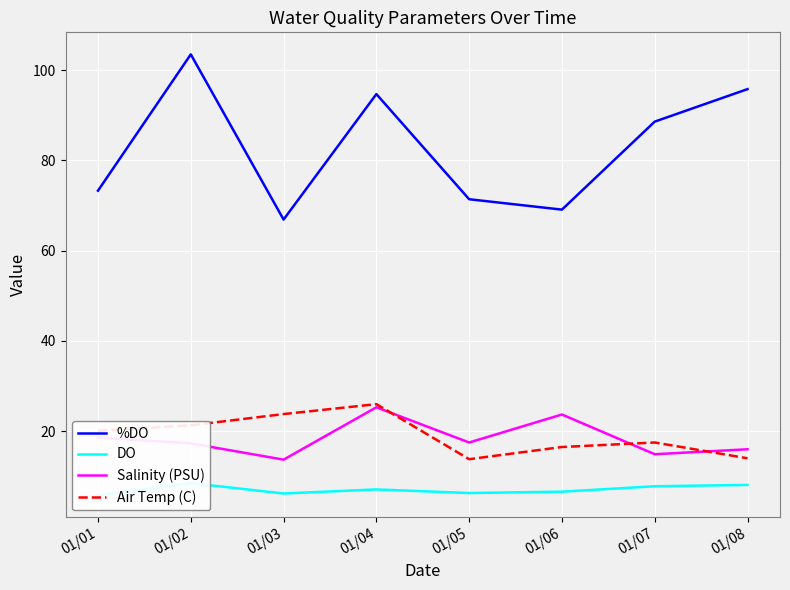

True or false: DO and Salinity (PSU) cross at least once.

False